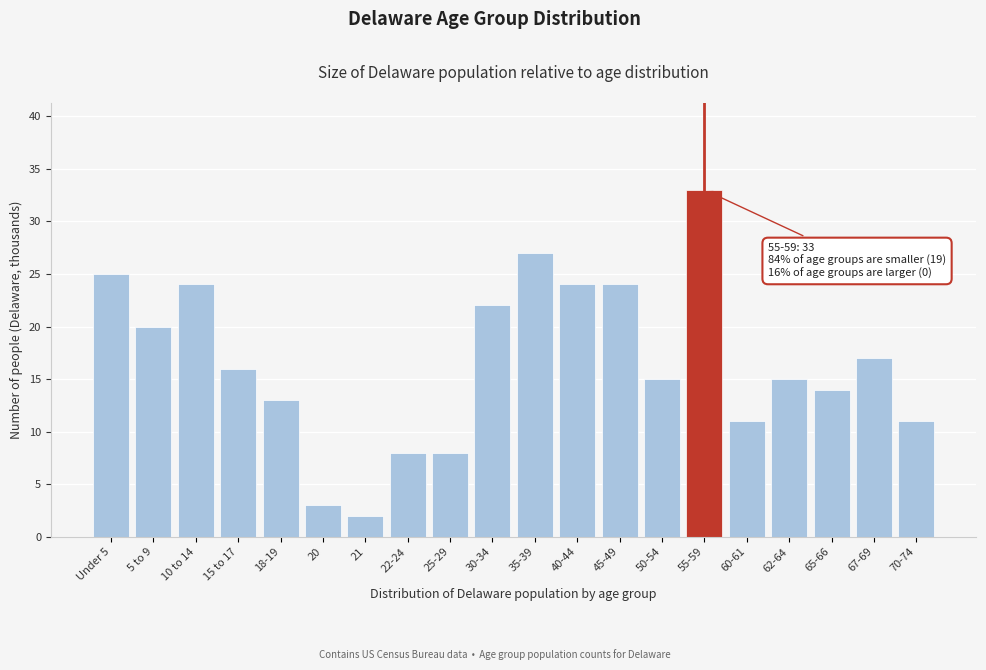

Reading right to left, what are all the values shown in this chart?

11	17	14	15	11	33	15	24	24	27	22	8	8	2	3	13	16	24	20	25